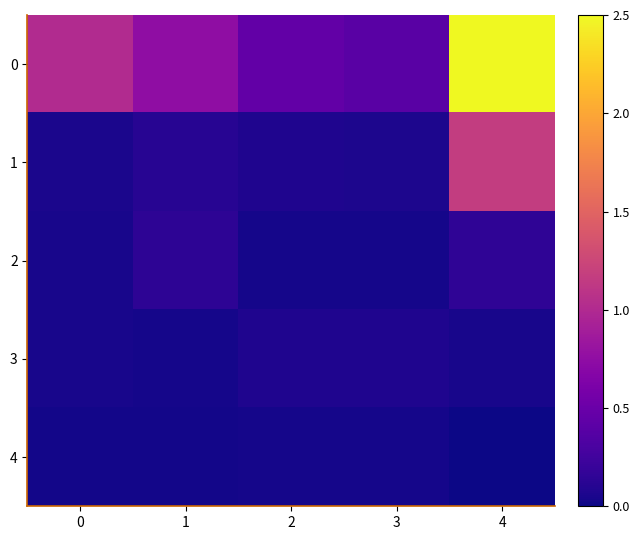

Reading right to left, what are all the values shown in this chart?

0: 4=2.5	3=0.4	2=0.5	1=0.7	0=1.0
1: 4=1.2	3=0.1	2=0.1	1=0.1	0=0.1
2: 4=0.2	3=0.0	2=0.0	1=0.1	0=0.0
3: 4=0.0	3=0.1	2=0.1	1=0.0	0=0.0
4: 4=0.0	3=0.0	2=0.0	1=0.0	0=0.0